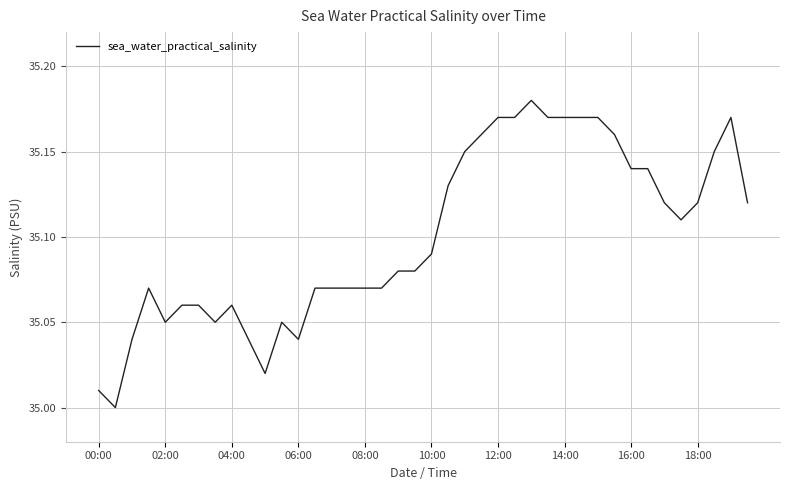

True or false: the data has more than 2 interior local peaks.

True